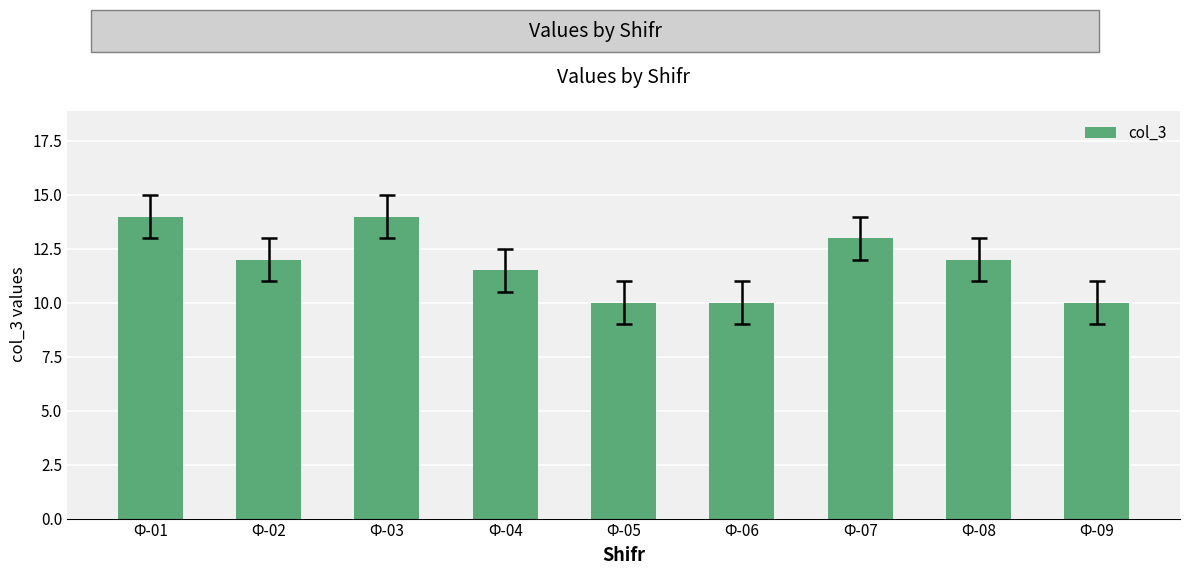

Reading left to right, list all the values displayed in this chart.

Ф-01=14.0	Ф-02=12.0	Ф-03=14.0	Ф-04=11.5	Ф-05=10.0	Ф-06=10.0	Ф-07=13.0	Ф-08=12.0	Ф-09=10.0